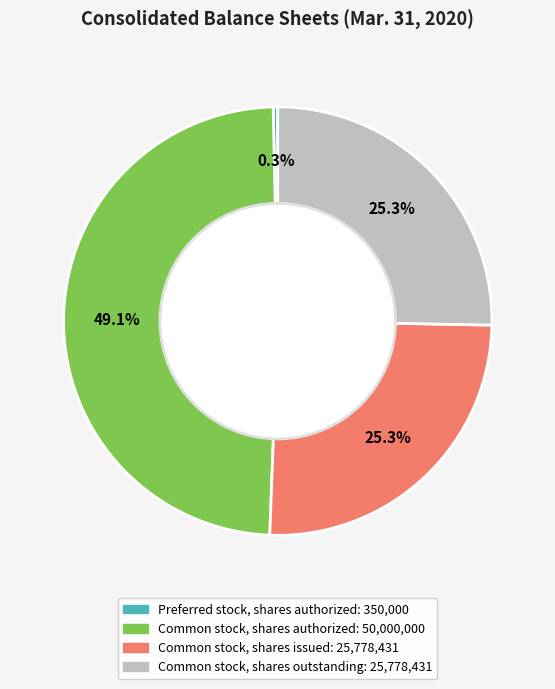

What portion of the pie excludes Common stock, shares authorized?

50.9%